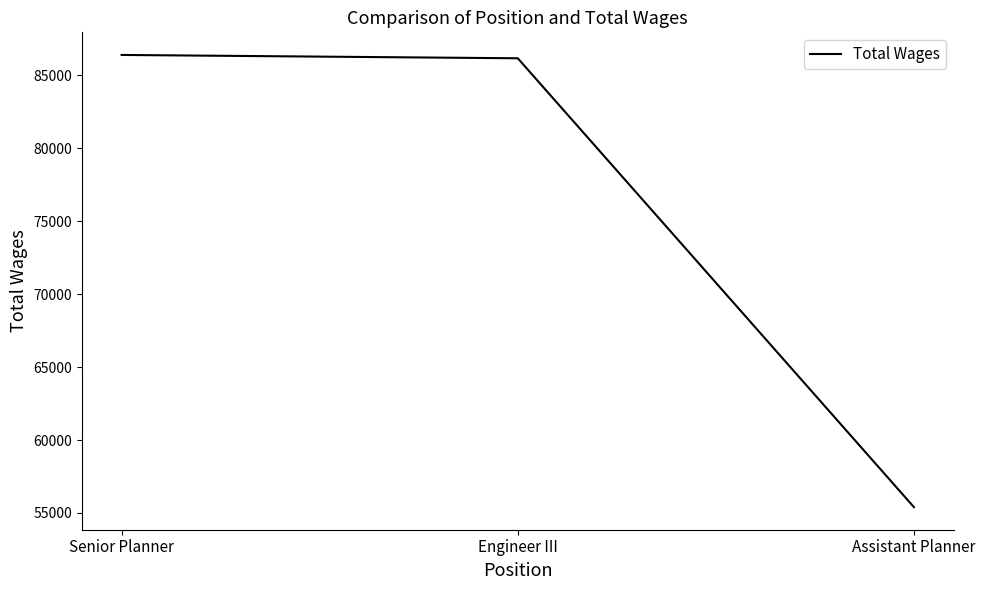

How many lines are shown in the chart?

1